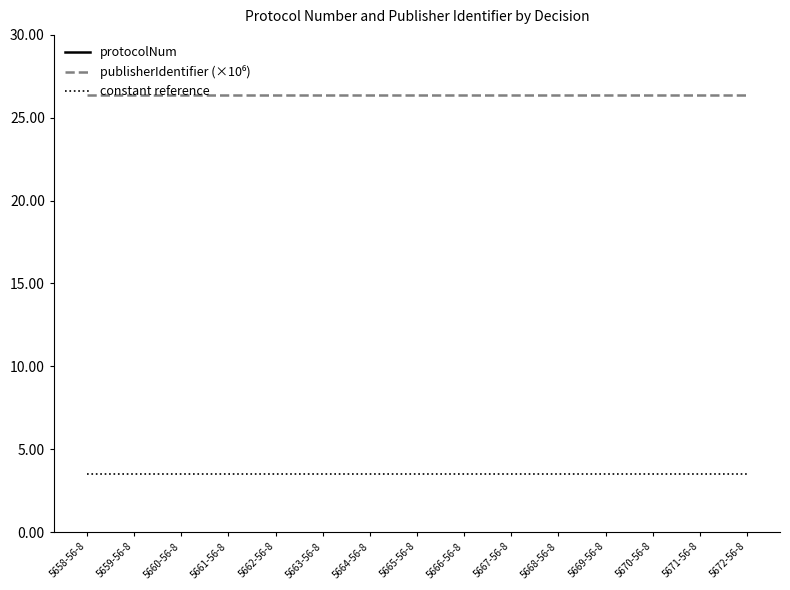

What is the value of the protocolNum point at the 12th from the left?

56.0